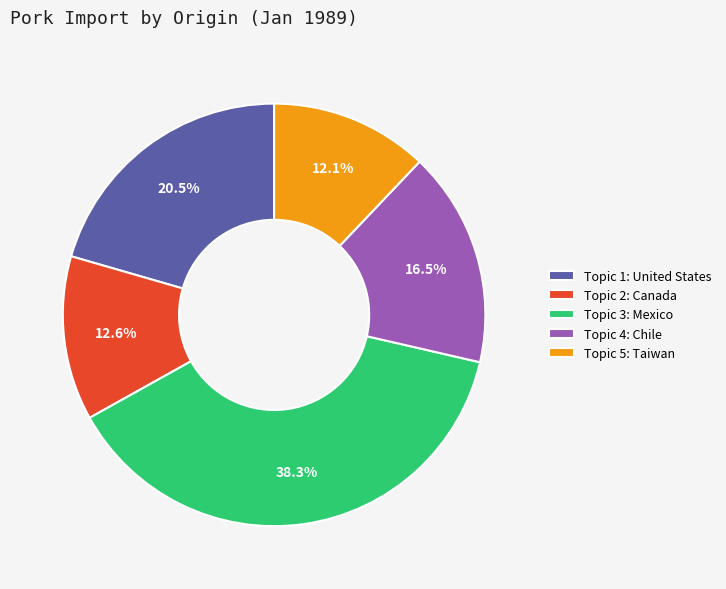

Which slice is the largest?

Topic 3: Mexico